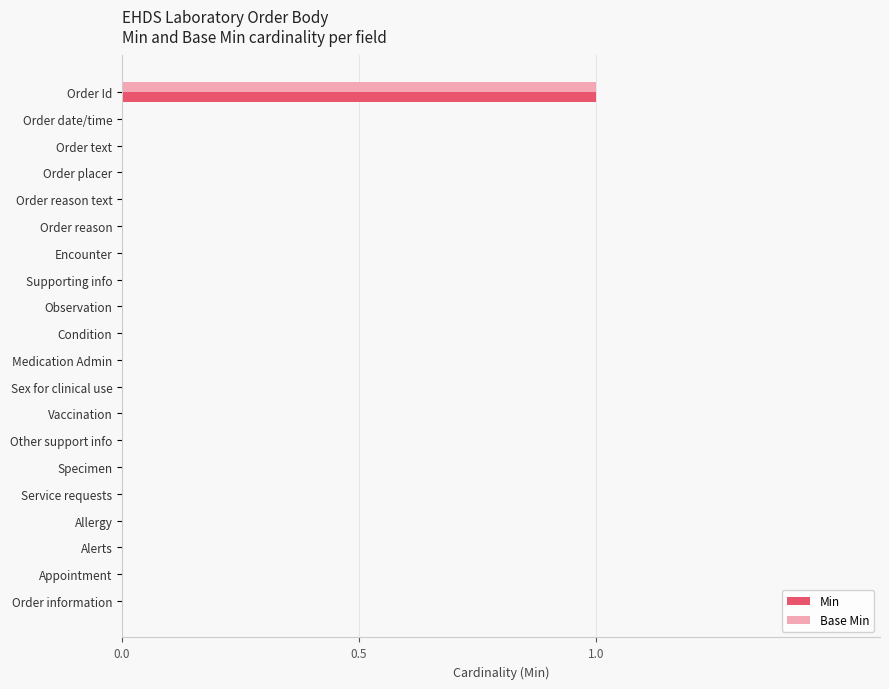

Which category has the highest value in the Base Min series?

Order Id